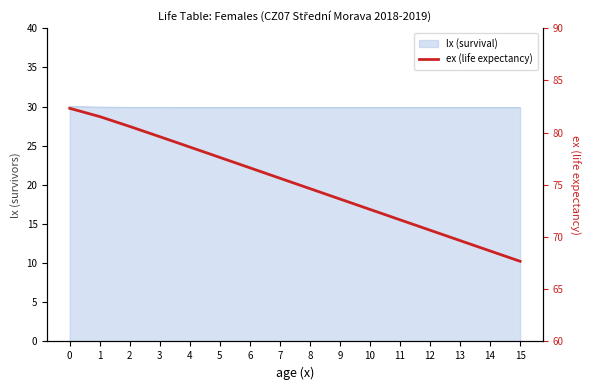

Rank the categories by value from highest to lowest.

0, 1, 2, 3, 4, 5, 6, 7, 8, 9, 10, 11, 12, 13, 14, 15